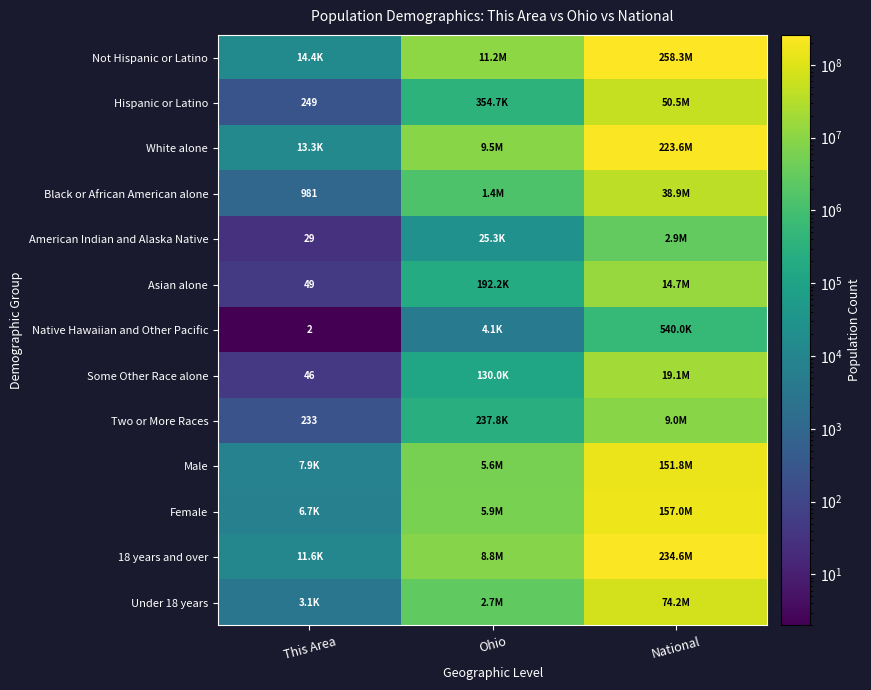

Is the value of Asian alone at This Area greater than the value of Native Hawaiian and Other Pacific at This Area?

Yes